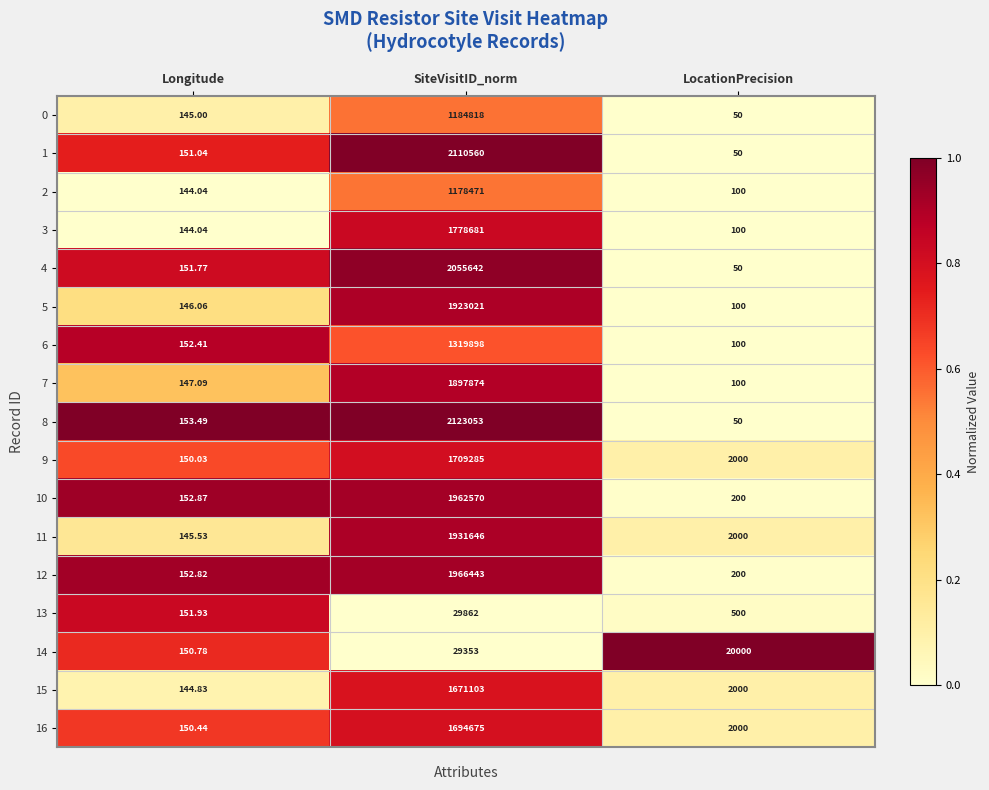

Rank the series by their maximum value, from lowest to highest.

14, 13, 2, 0, 6, 15, 16, 9, 3, 7, 5, 11, 10, 12, 4, 1, 8